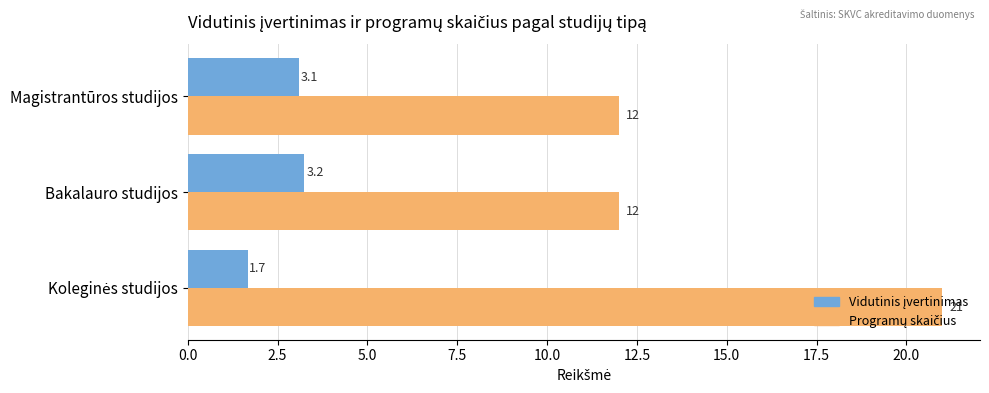

What is the greatest value displayed?

21.0